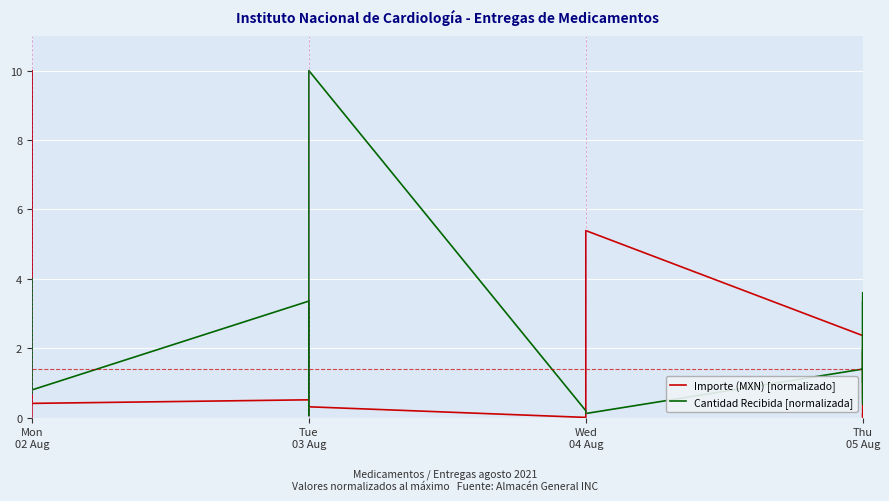

List the series in order of their peak value, highest first.

Importe (MXN) [normalizado], Cantidad Recibida [normalizada]